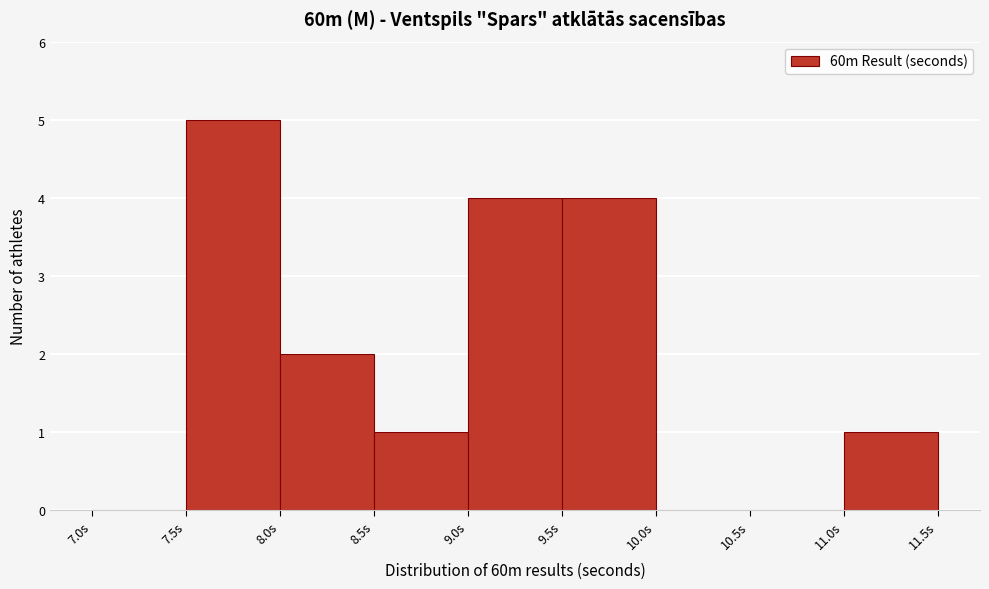

Reading left to right, list every bar in this chart as the range it spans on the x-axis followed by its height. The values are not printed on the chart, so give them approximately, as read against the axis.

7.0 to 7.5: 0
7.5 to 8.0: 5
8.0 to 8.5: 2
8.5 to 9.0: 1
9.0 to 9.5: 4
9.5 to 10.0: 4
10.0 to 10.5: 0
10.5 to 11.0: 0
11.0 to 11.5: 1